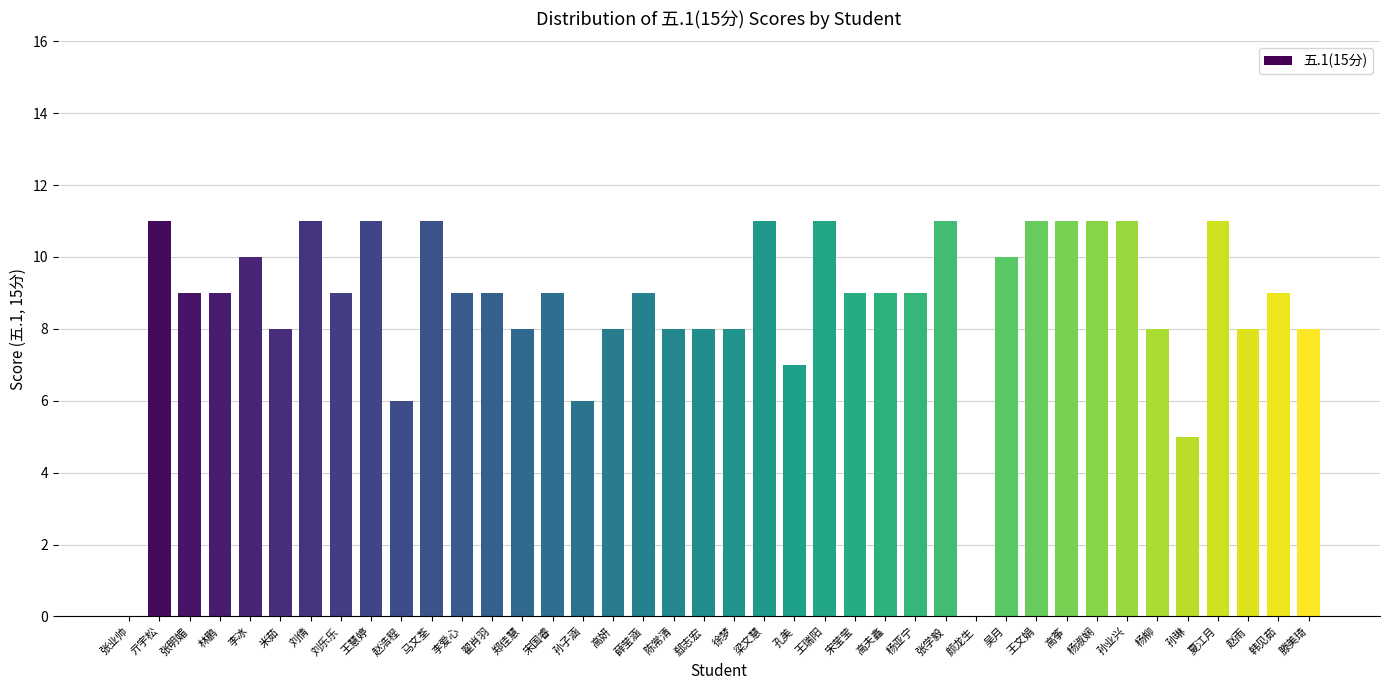

What is the ratio of the value at 张学毅 to the value at 王慧婷?

1.0